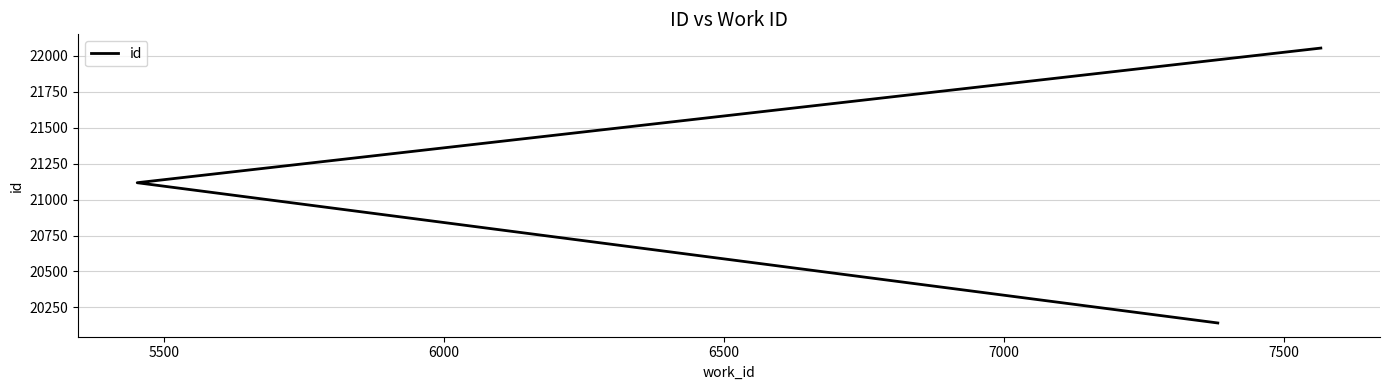

Is it true that the value at 5500 is 12737?

False